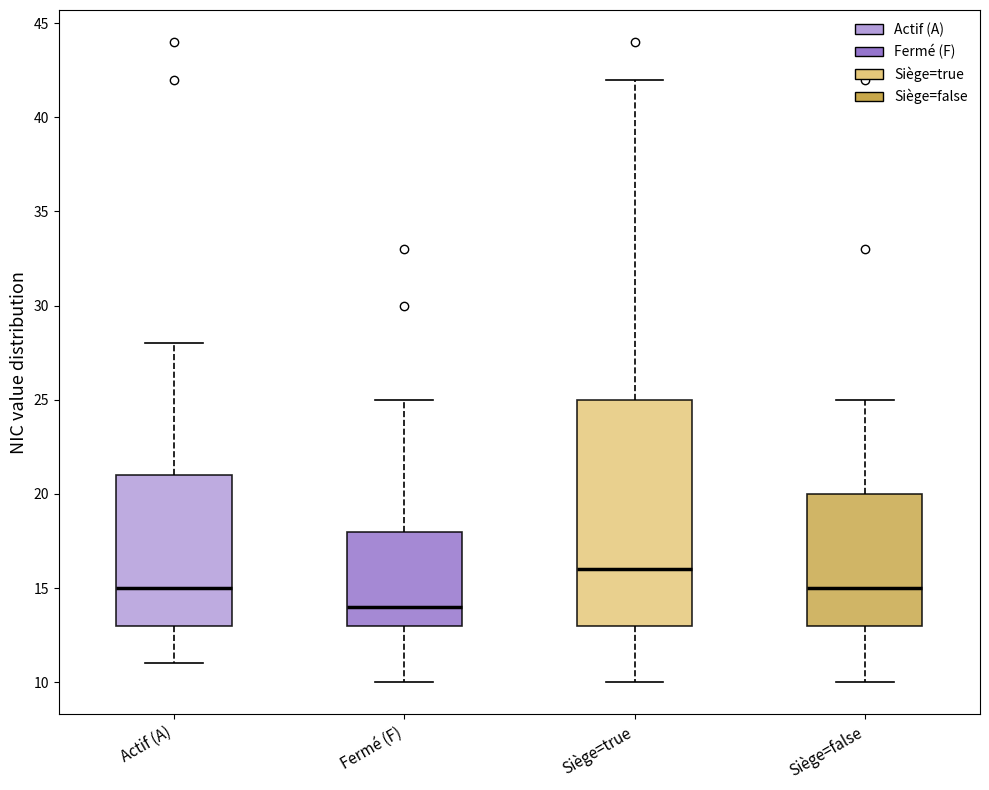

Reading left to right, read every box against the y-axis: the position of its median line, the range the box covers, and the ends of its whiskers. The values are not printed on the chart, so give them approximately, as read against the axis.

Actif (A): median 15, box 13 to 21, whiskers 11 to 28
Fermé (F): median 14, box 13 to 18, whiskers 10 to 25
Siège=true: median 16, box 13 to 25, whiskers 10 to 42
Siège=false: median 15, box 13 to 20, whiskers 10 to 25